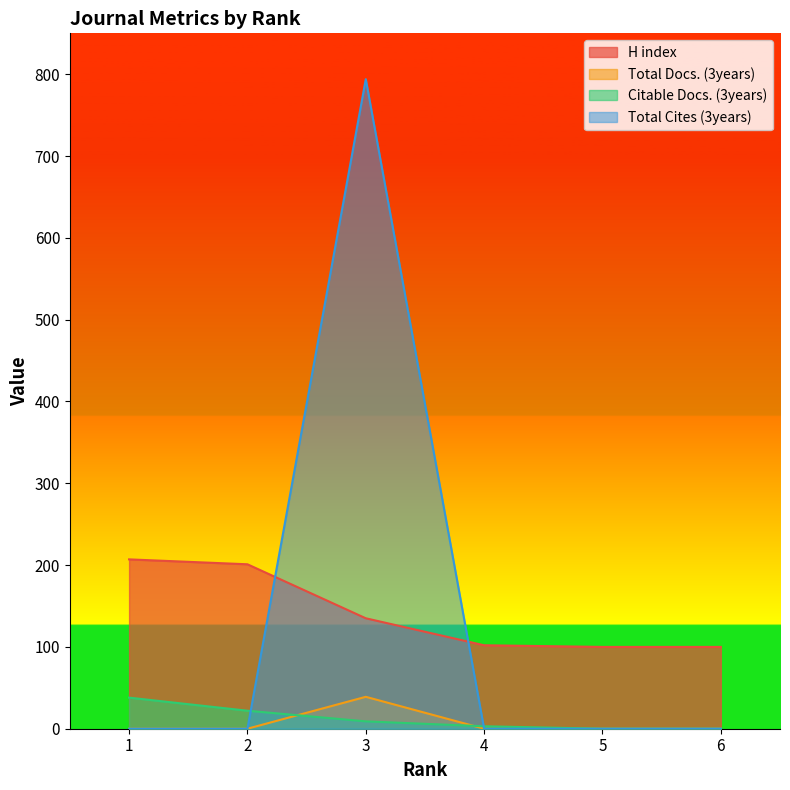

The value of Citable Docs. (3years) at 3 is 5. True or false?

False